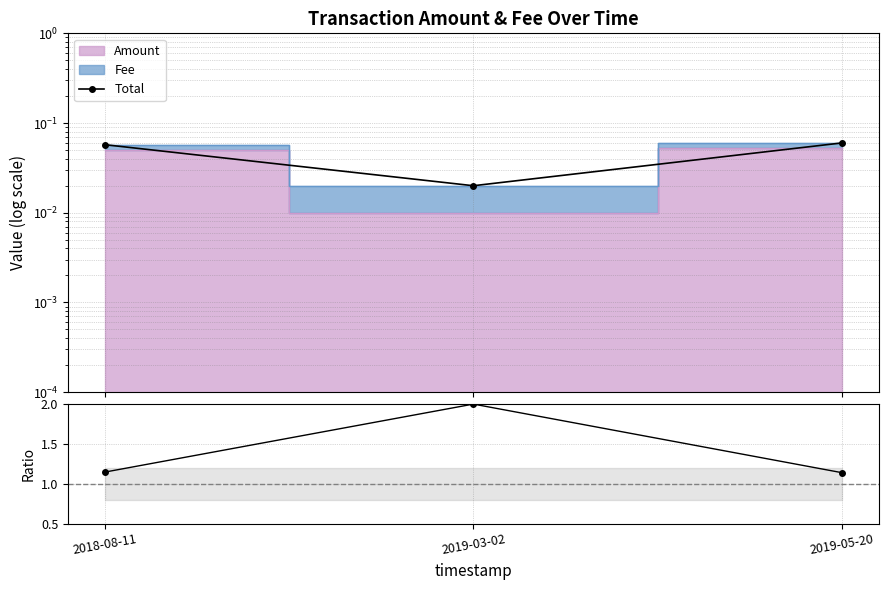

The Total/Amount series shows 1.1 at 2019-05-20. True or false?

True